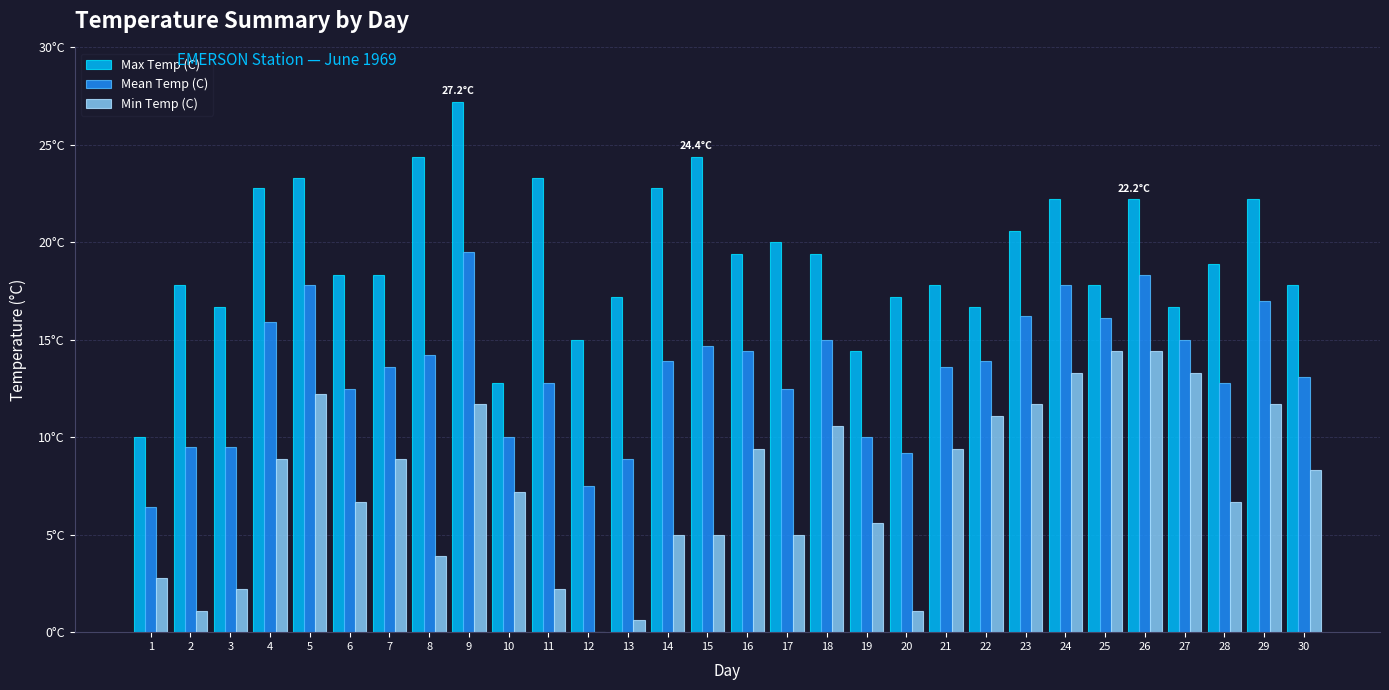

Is the value of Mean Temp (C) at 18 greater than the value of Min Temp (C) at 29?

Yes